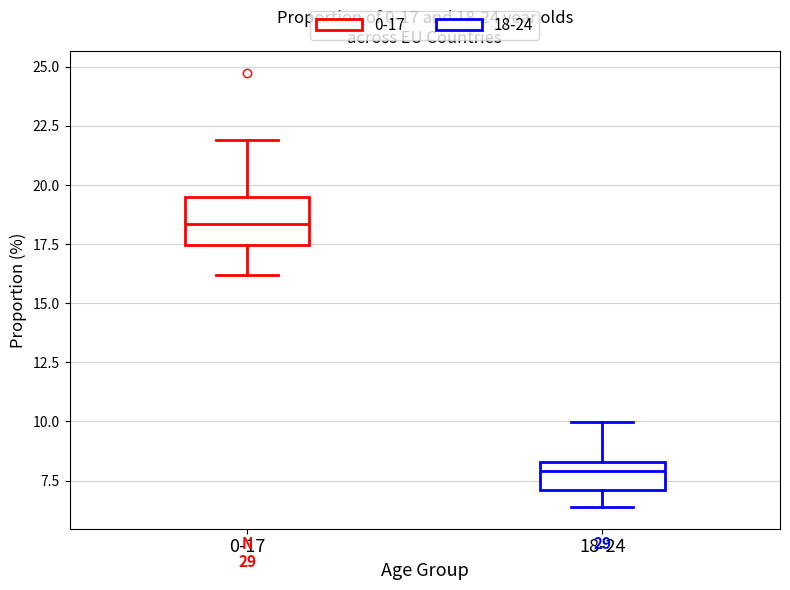

Which box has the highest median line?

0-17